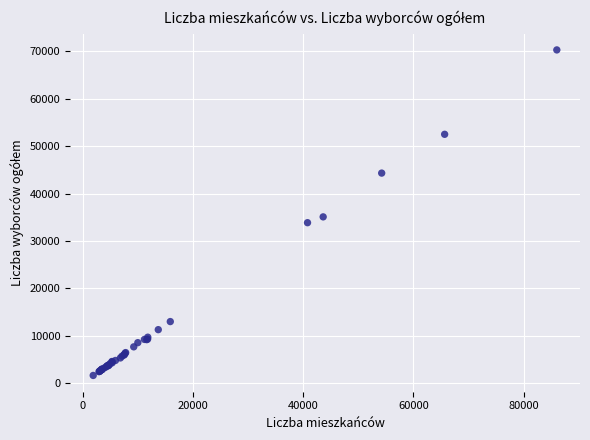

What Y value in the scatter plot is closest to 35963?

35079